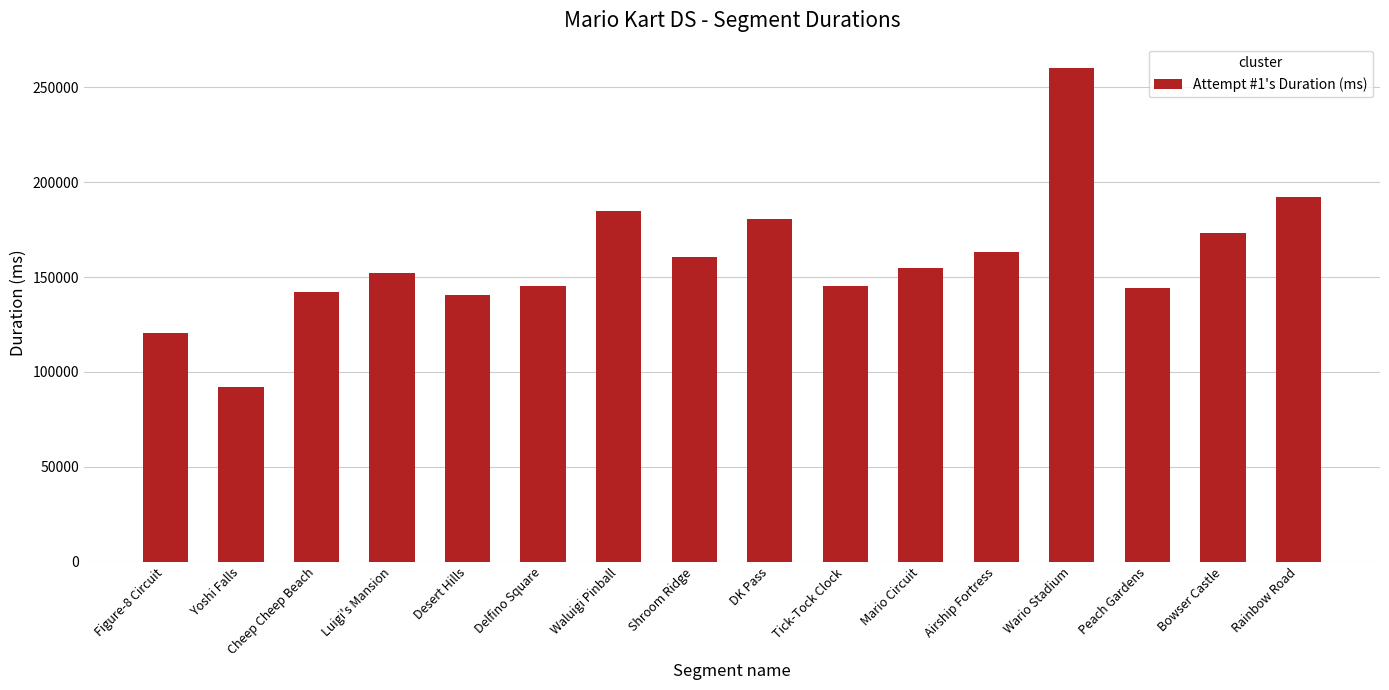

At which category does the chart reach its peak across all series?

Wario Stadium